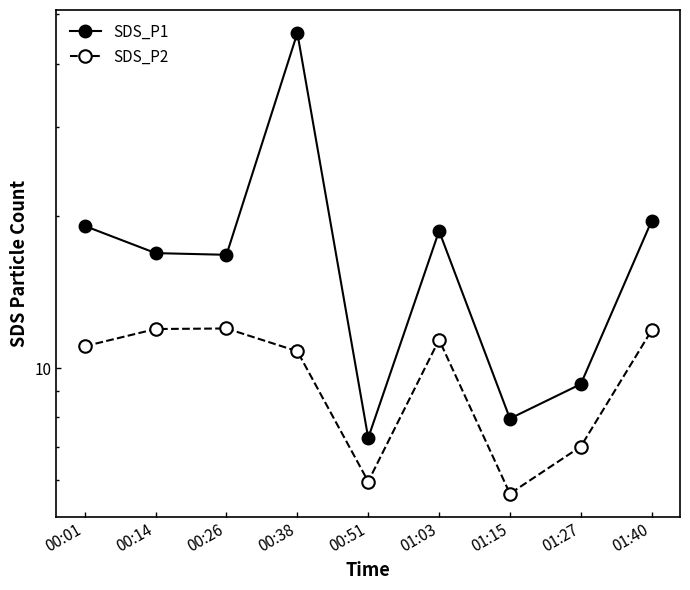

Reading right to left, what are all the values shown in this chart?

SDS_P1: 01:40=19.6	01:27=9.3	01:15=8.0	01:03=18.7	00:51=7.3	00:38=46.0	00:26=16.8	00:14=16.9	00:01=19.1
SDS_P2: 01:40=11.9	01:27=7.0	01:15=5.7	01:03=11.4	00:51=6.0	00:38=10.8	00:26=12.0	00:14=11.9	00:01=11.1